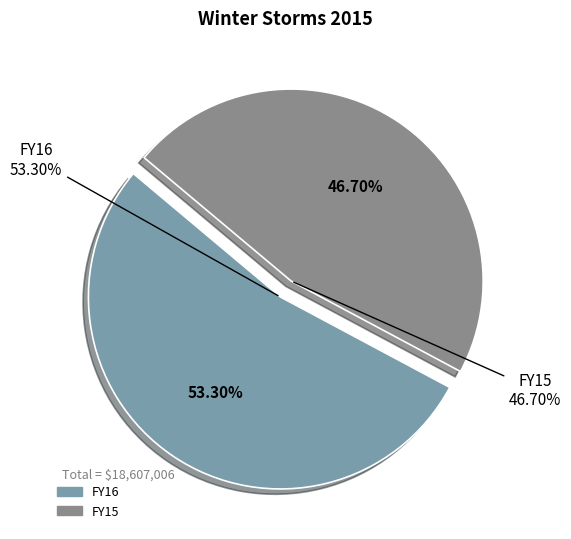

True or false: FY15 accounts for 47% of the total.

True